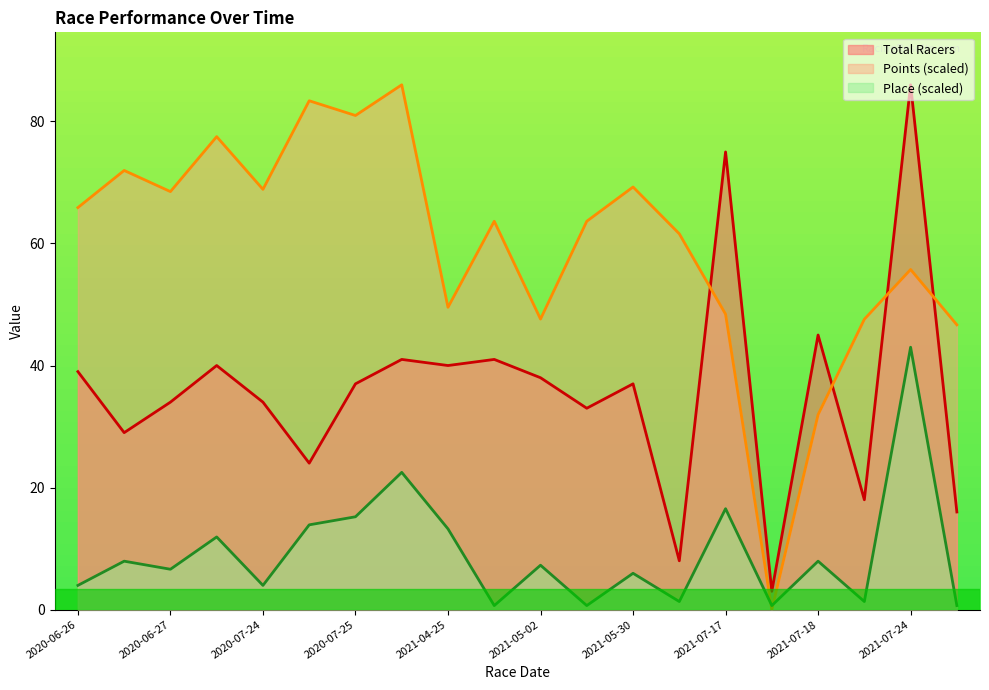

What is the average value of the Place series?

9.3